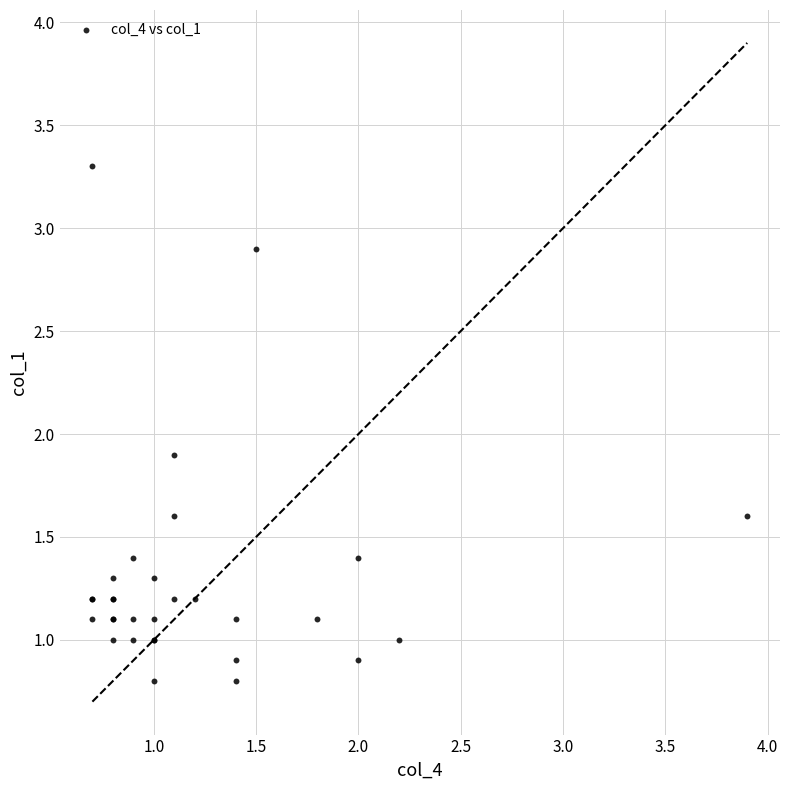

What Y value in the scatter plot is closest to 2?

1.9